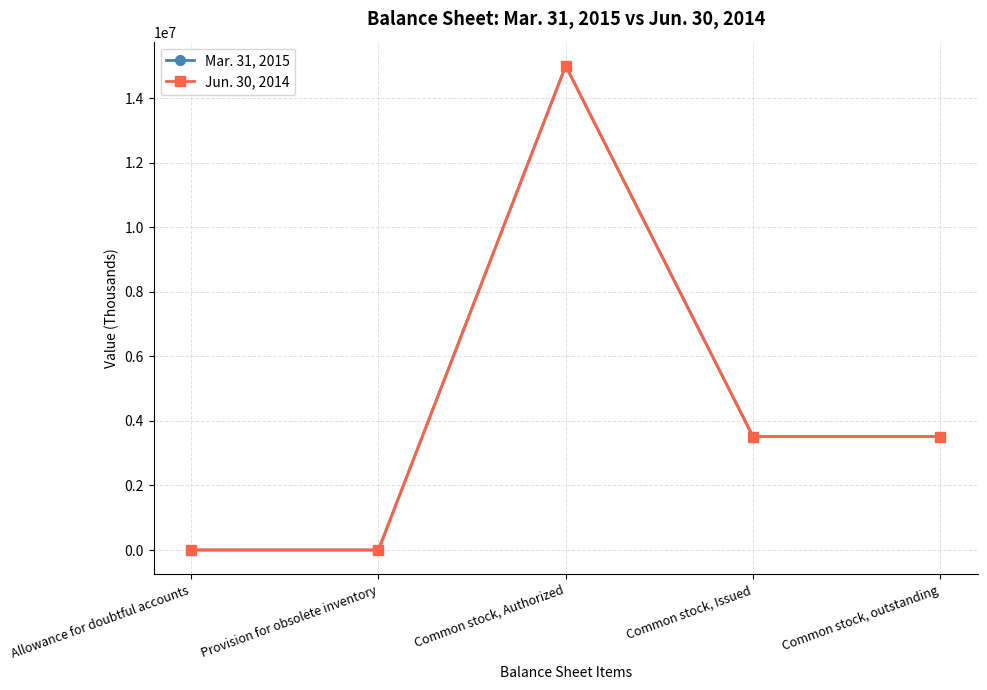

What is the difference between the Mar. 31, 2015 values at Provision for obsolete inventory and Allowance for doubtful accounts?

257